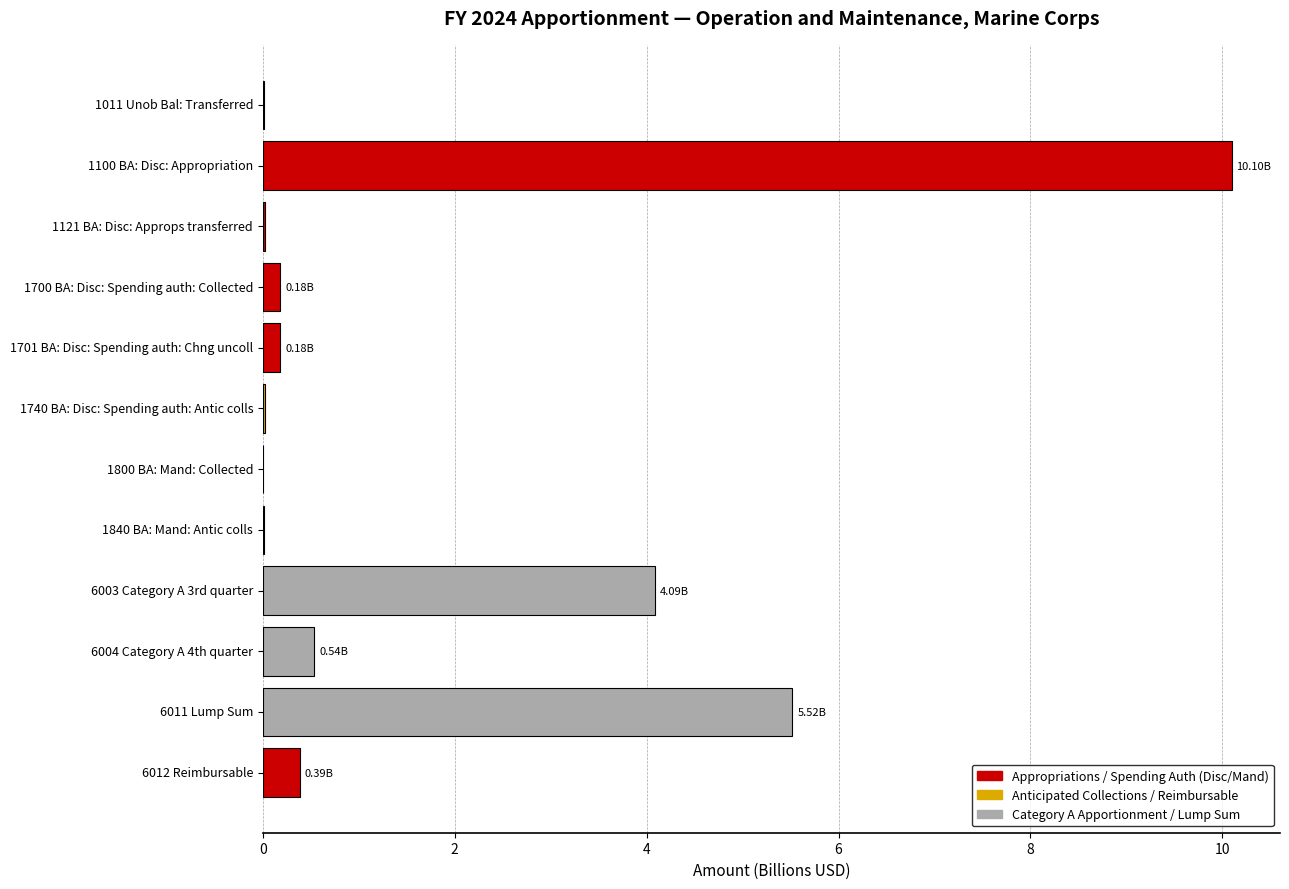

What is the sum of all values?

21.1